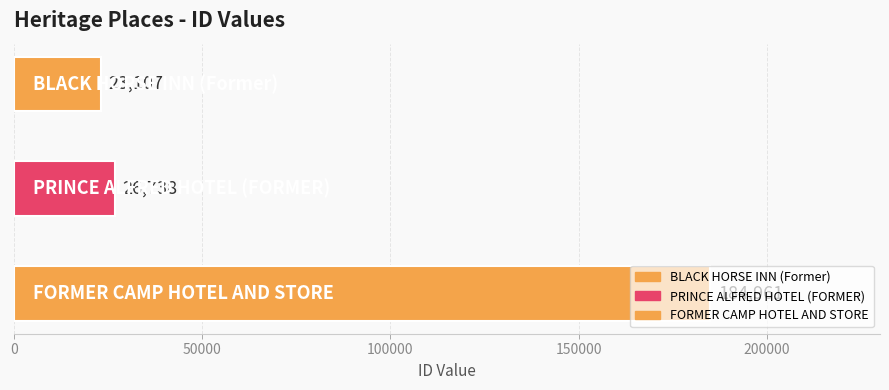

Rank the categories by value from highest to lowest.

FORMER CAMP HOTEL AND STORE, PRINCE ALFRED HOTEL (FORMER), BLACK HORSE INN (Former)